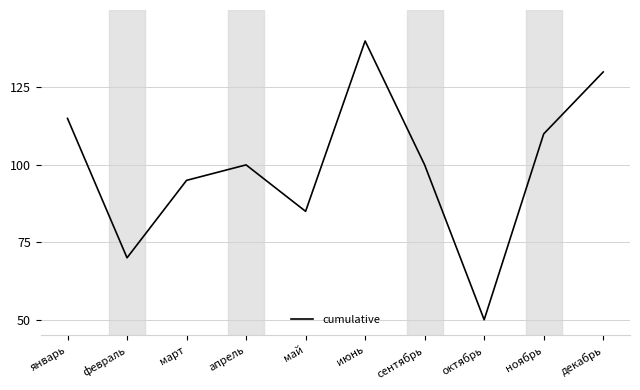

What is the sum of all values?

995